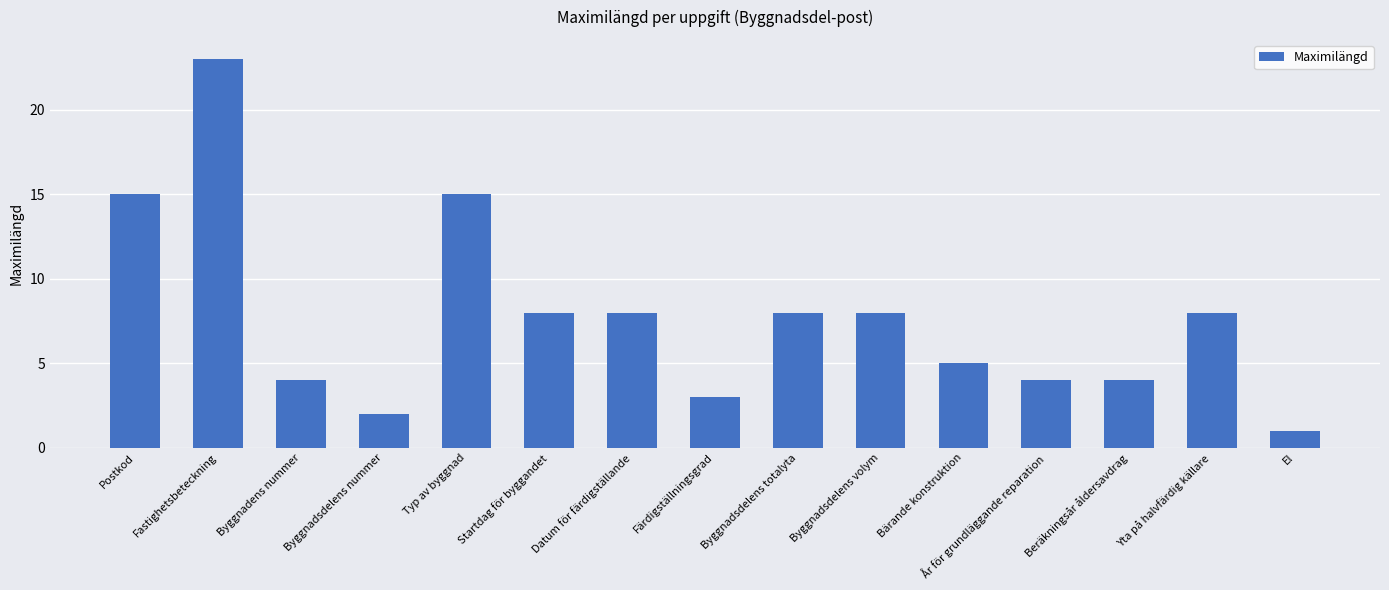

True or false: the data shows 2 at Byggnadsdelens nummer.

True